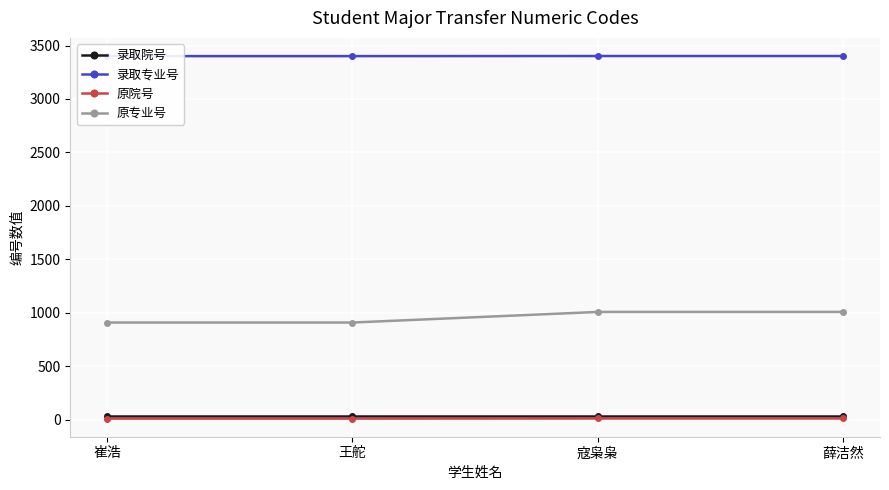

Between 王舵 and 崔浩, which is larger?

王舵